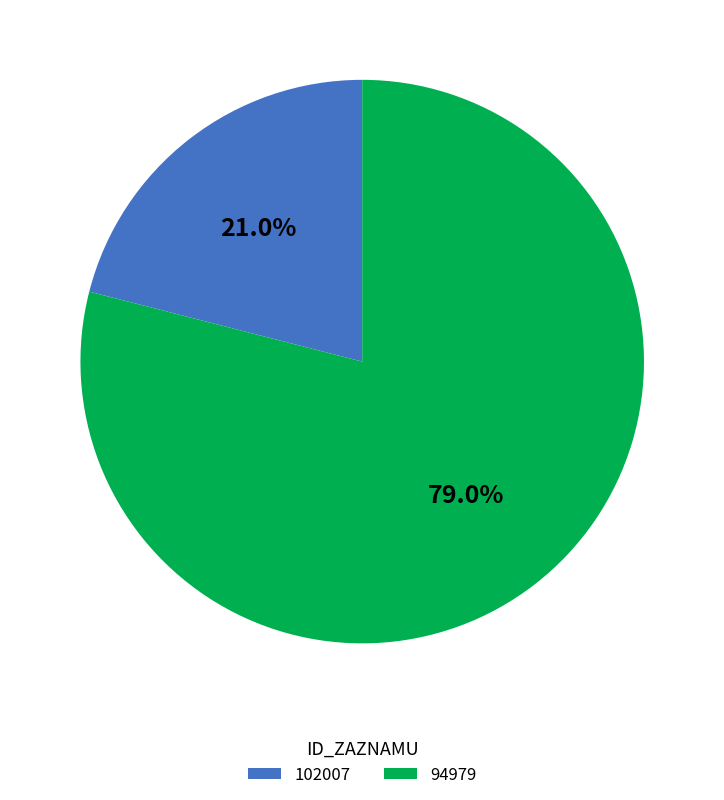

What is the ratio of the value at 102007 to the value at 94979?

0.3